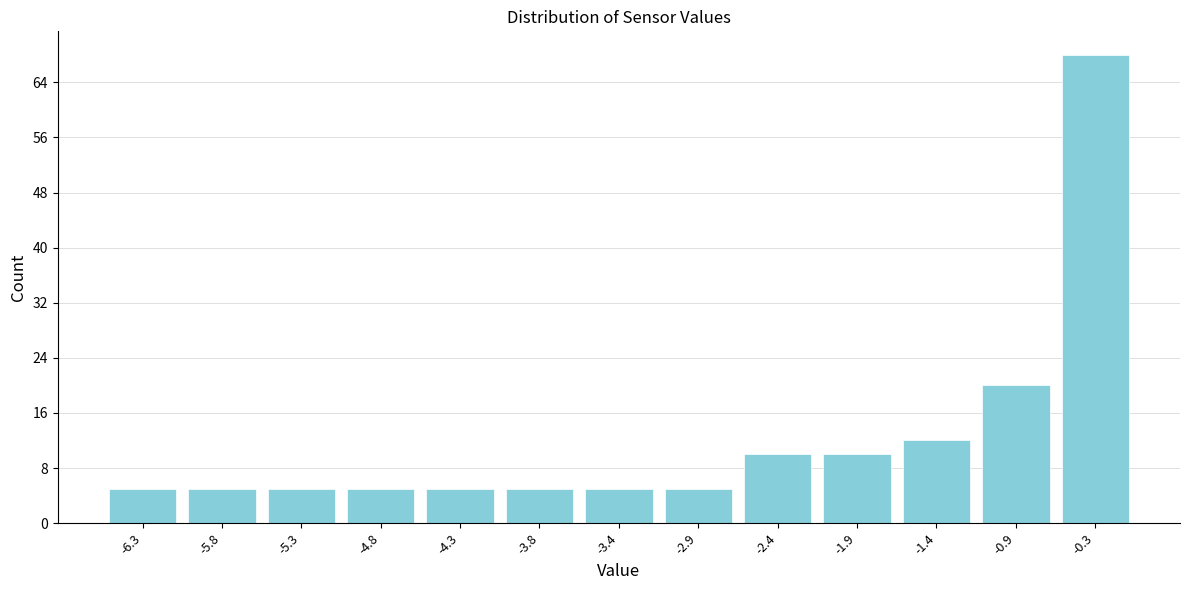

Reading left to right, transcribe this chart: for each bar, give the range it covers on the x-axis and its height. The values are not printed on the chart, so give them approximately, as read against the axis.

-6.6 to -6.1: 5
-6.1 to -5.6: 5
-5.6 to -5.1: 5
-5.1 to -4.6: 5
-4.6 to -4.1: 5
-4.1 to -3.6: 5
-3.6 to -3.1: 5
-3.1 to -2.6: 5
-2.6 to -2.1: 10
-2.1 to -1.6: 10
-1.6 to -1.1: 12
-1.1 to -0.6: 20
-0.6 to -0.1: 68